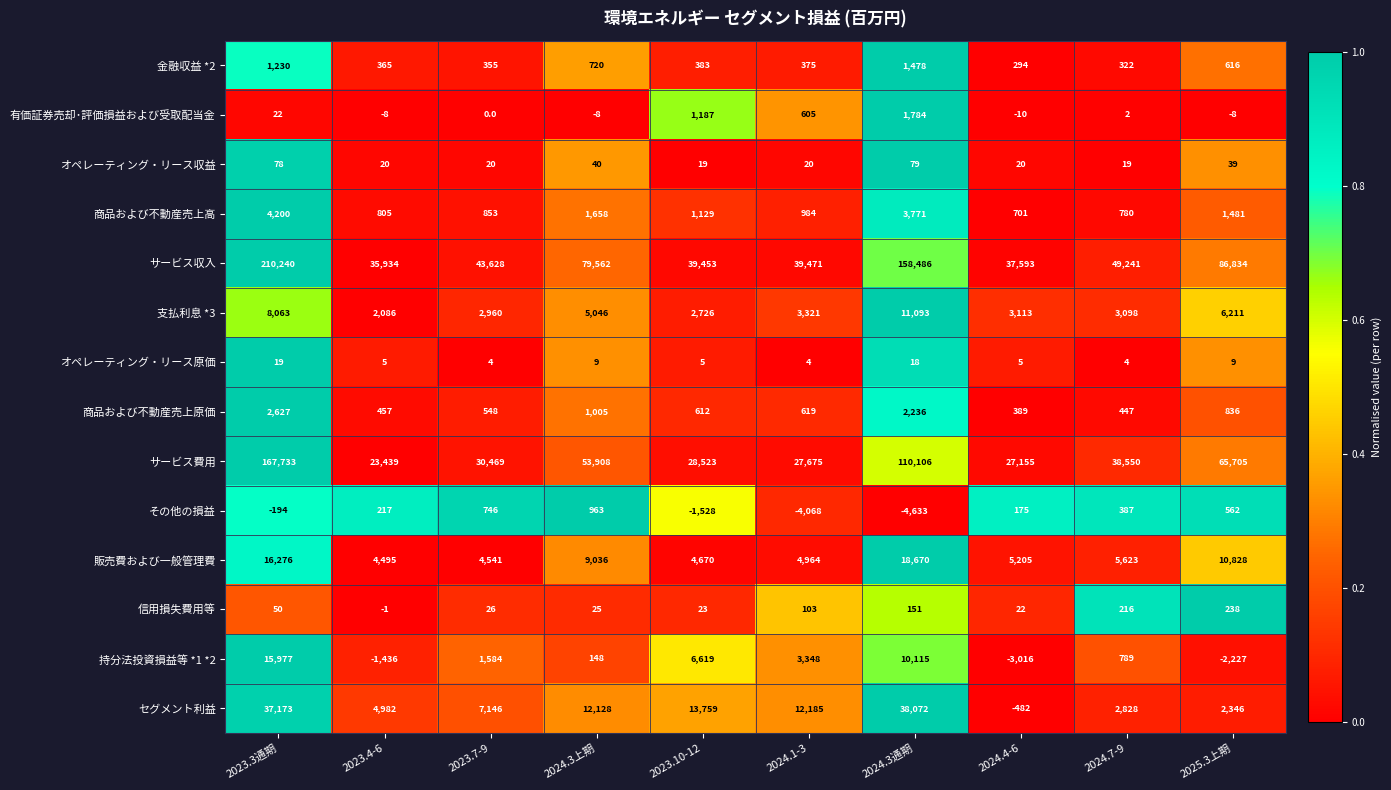

Which series has the largest range (max minus min)?

サービス収入